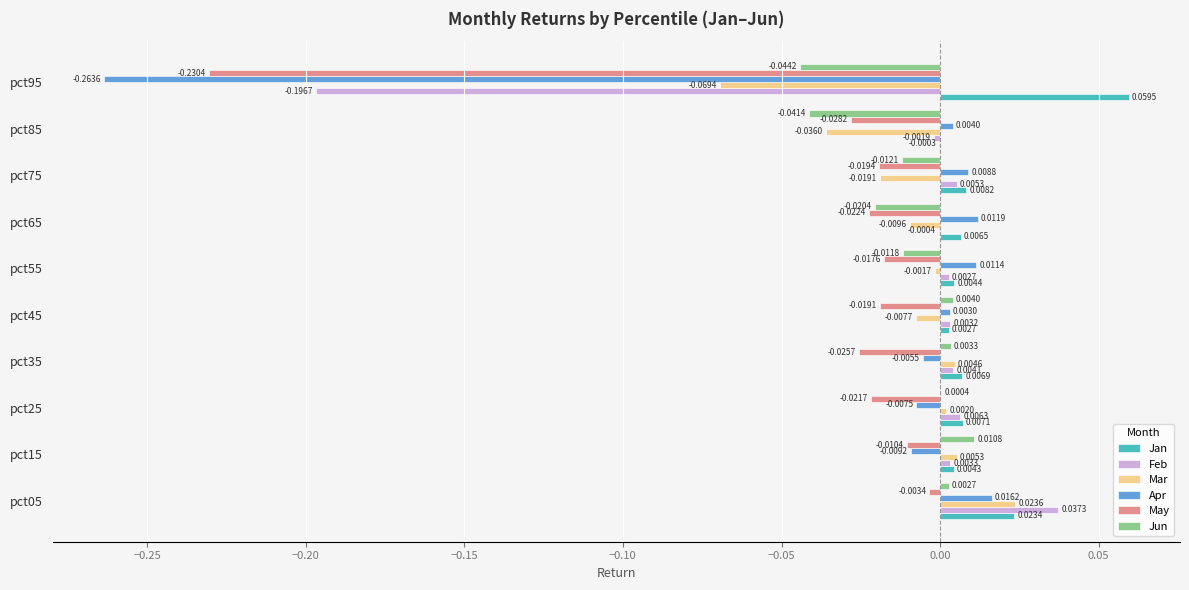

Is the value of Apr at pct35 greater than the value of Mar at pct55?

No